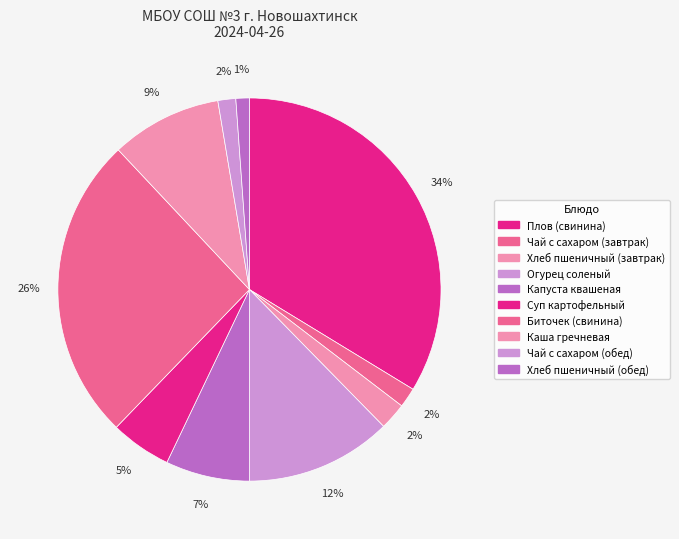

Does Огурец соленый represent more than half of the total?

No